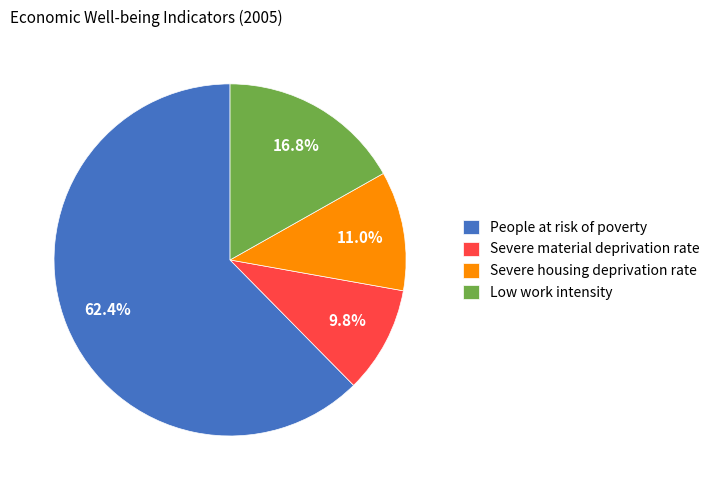

To the nearest percent, what portion does Severe housing deprivation rate represent?

11%